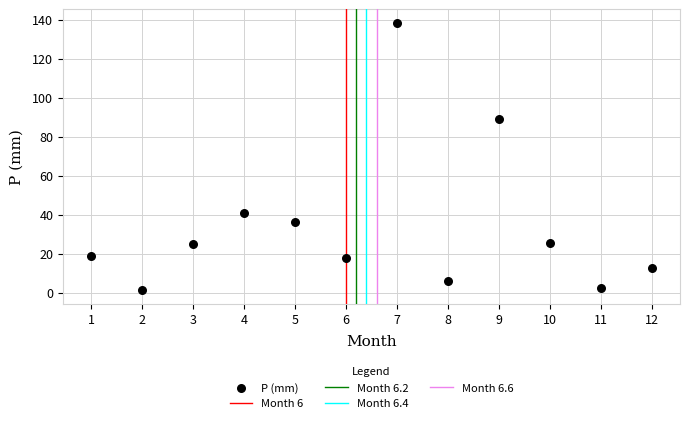

What is the average Y value?

34.5